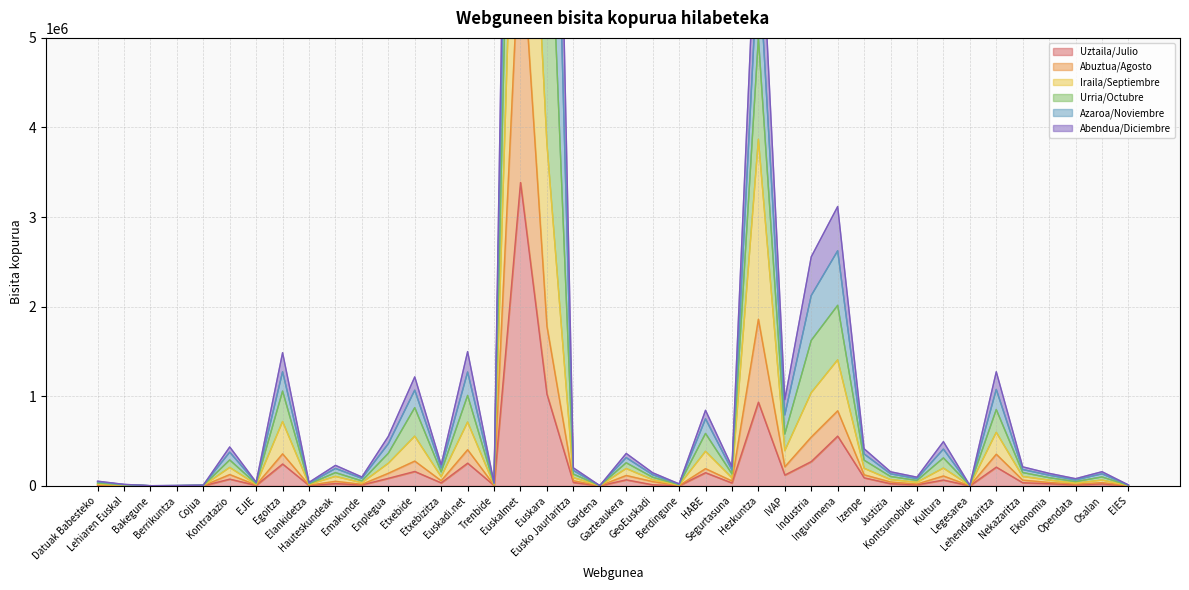

What is the difference between the Uztaila/Julio values at Legesarea and Lehiaren Euskal?

292